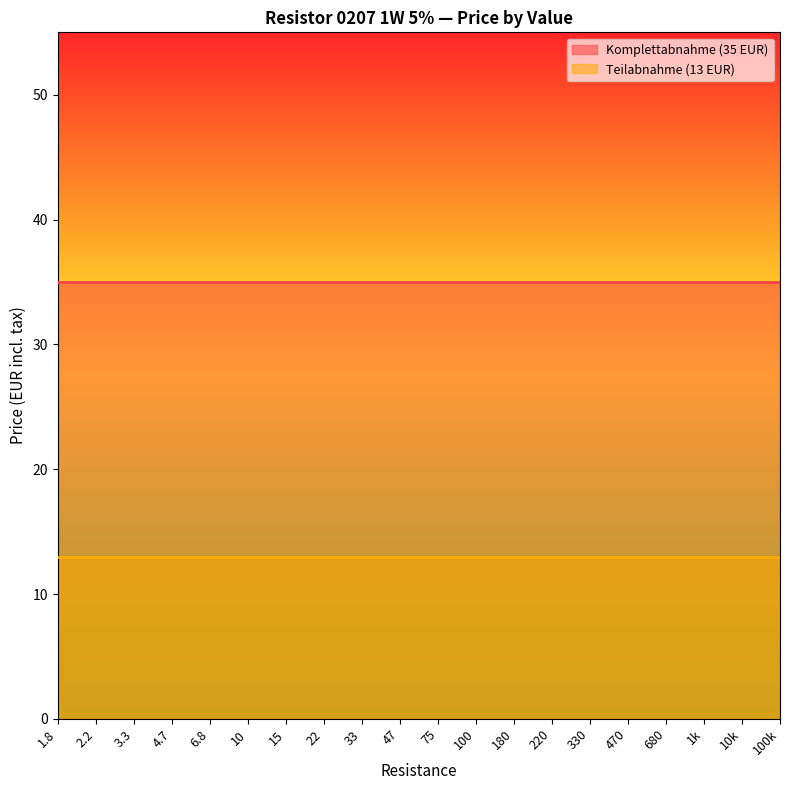

True or false: Teilabnahme (13 EUR) and Komplettabnahme (35 EUR) intersect in this chart.

False